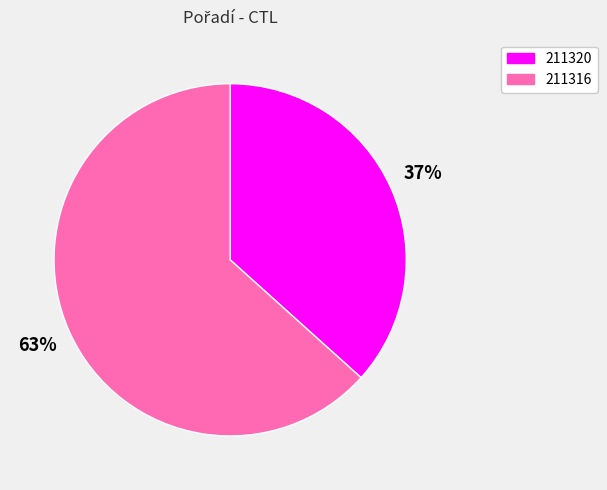

Between 211316 and 211320, which is larger?

211316